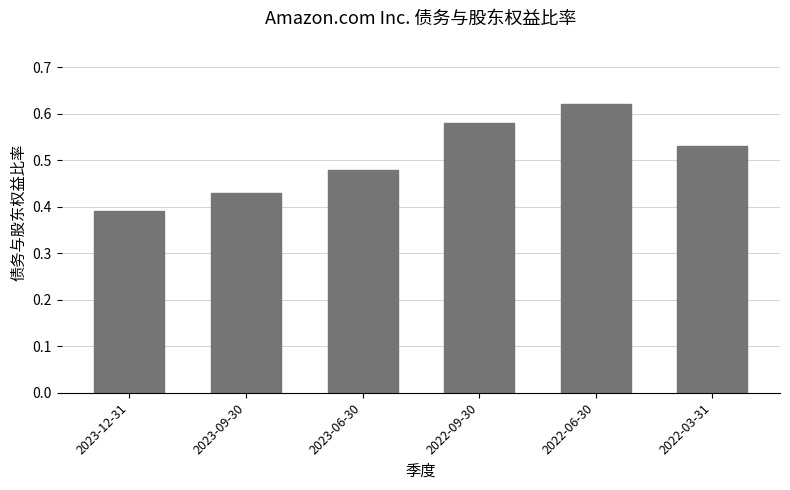

Is it true that the value at 2022-06-30 is 0.9?

False